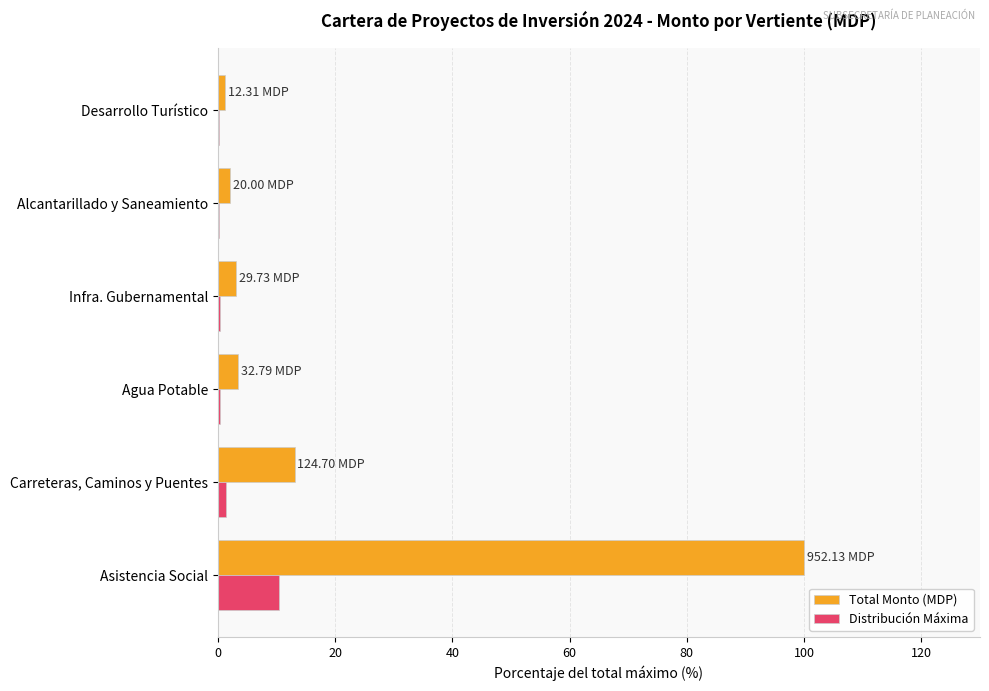

At which label does Distribución Máxima reach its peak?

Asistencia Social